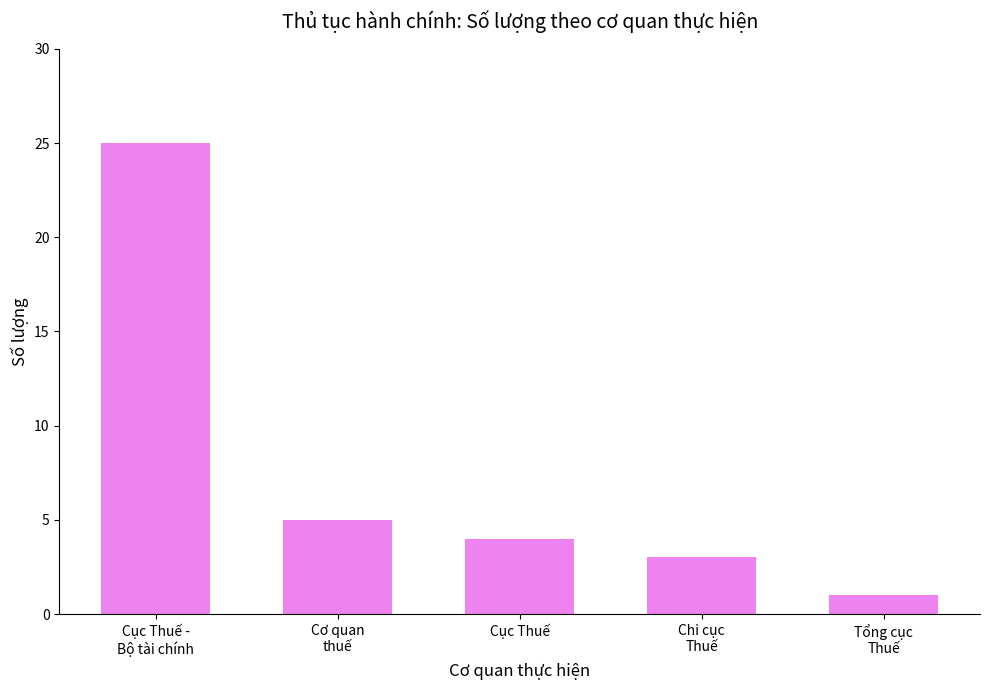

Is it true that the value at Chi cục
Thuế is 3?

True